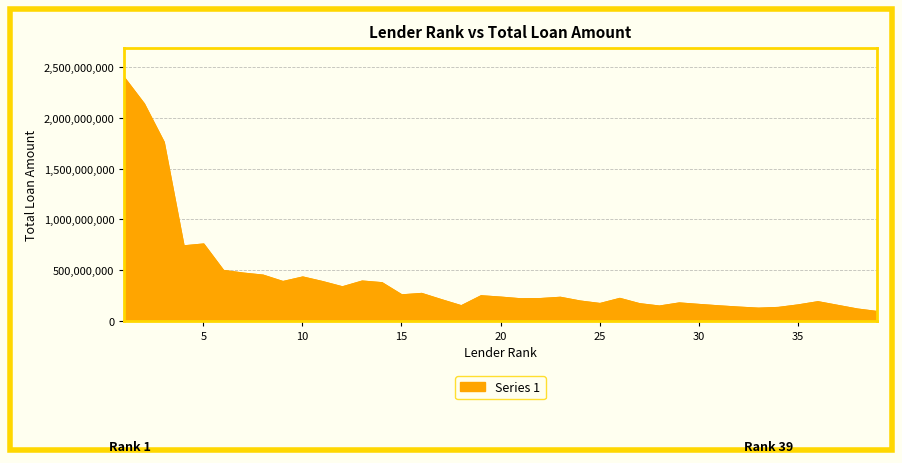

What is the value of the 39th point from the left?

95602276